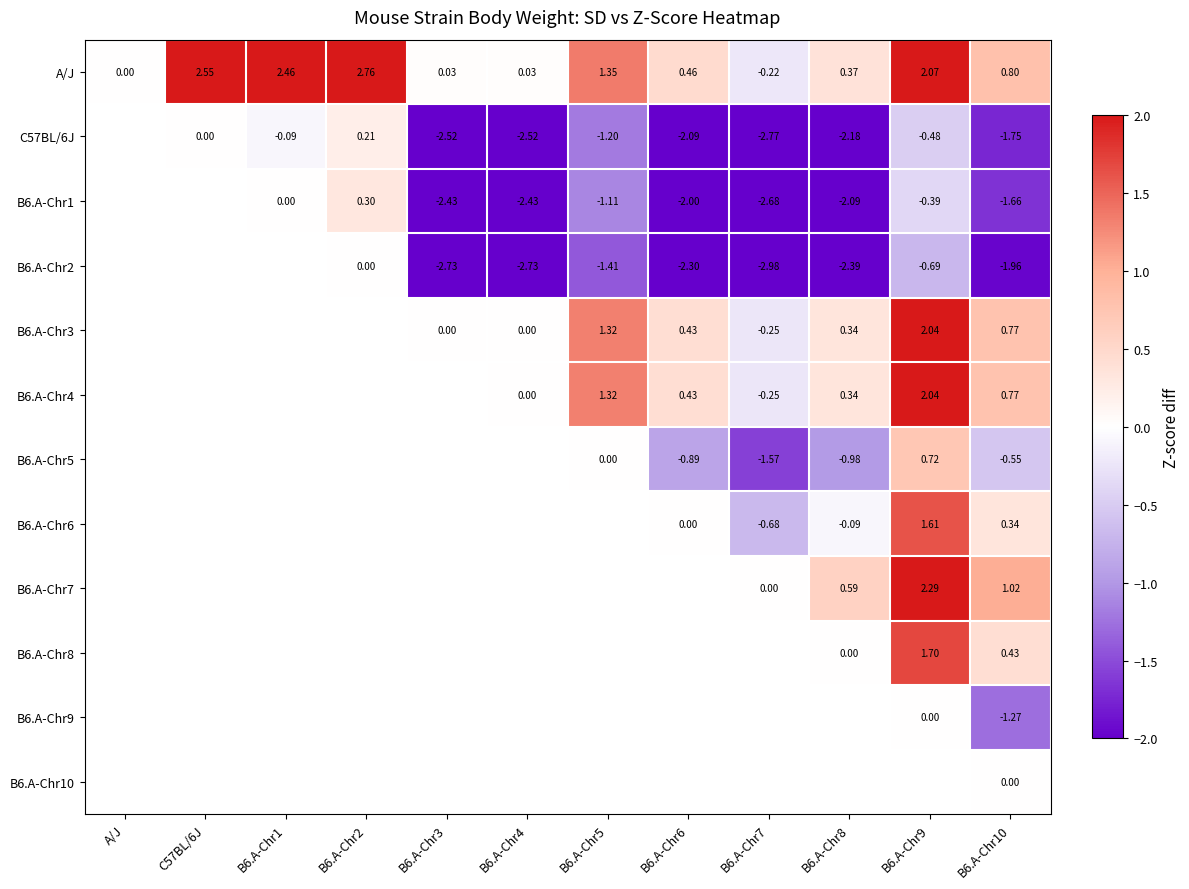

Read the B6.A-Chr1 value at B6.A-Chr5.

-1.1